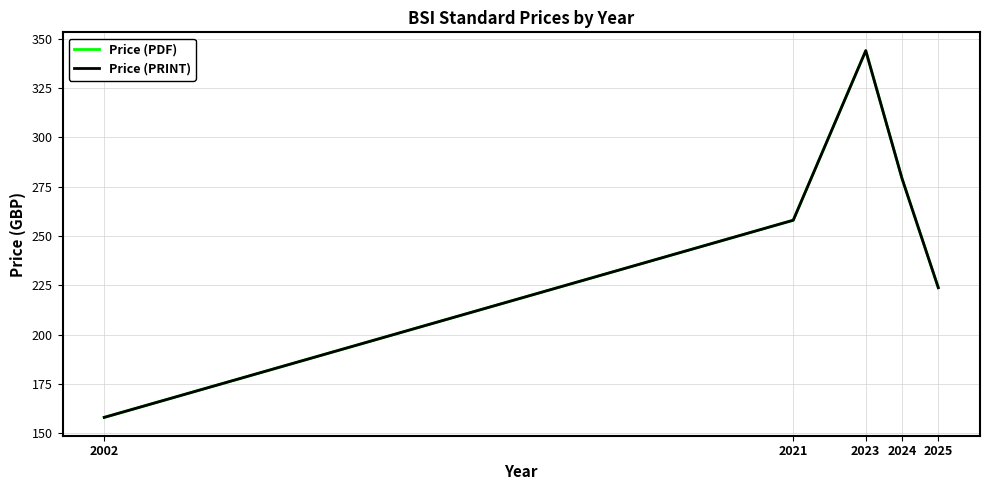

True or false: Price (PDF) and Price (PRINT) intersect in this chart.

False